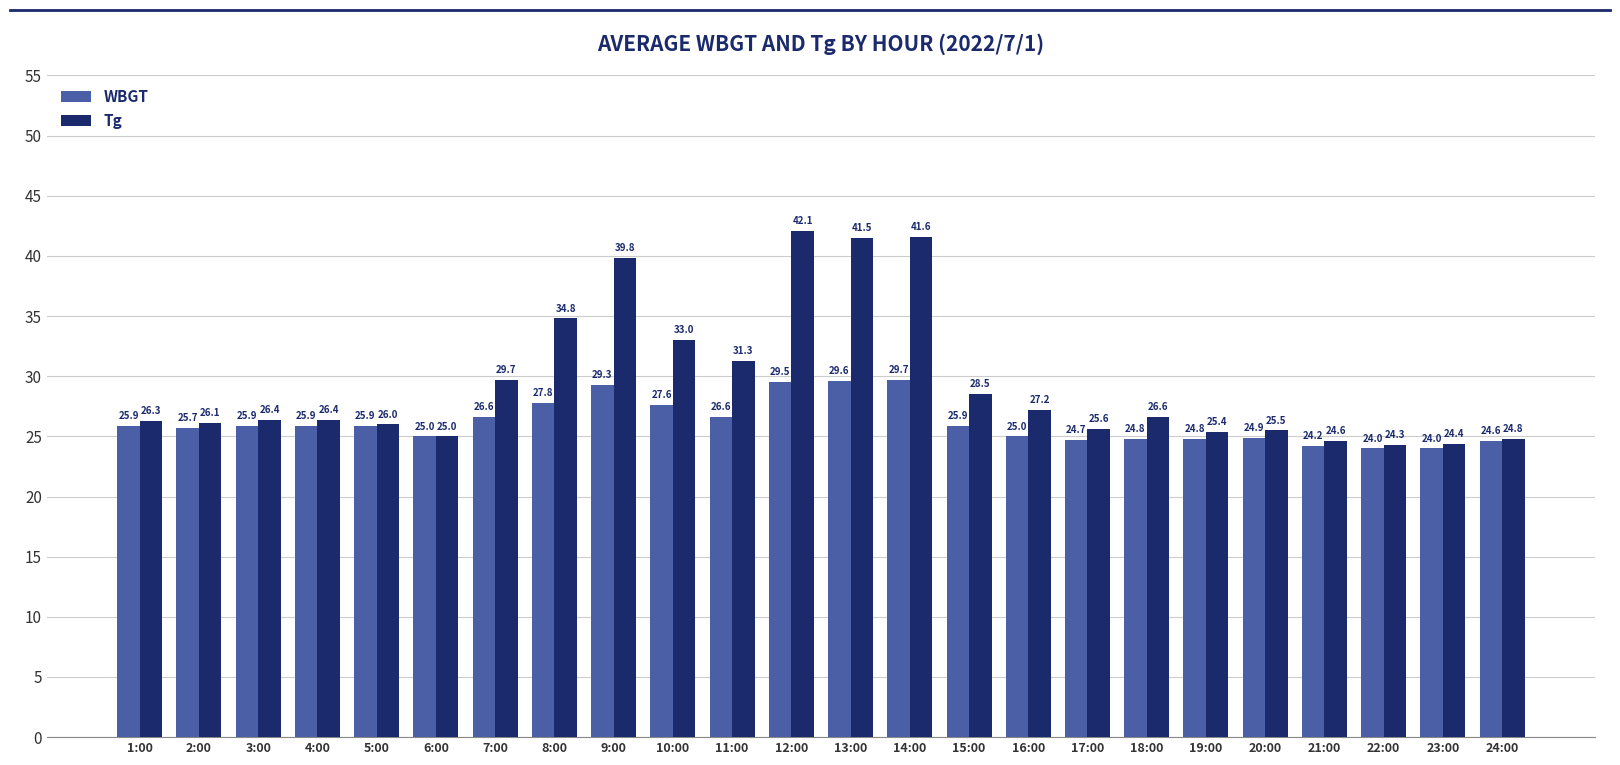

What is the label of the 18th bar from the right?

7:00